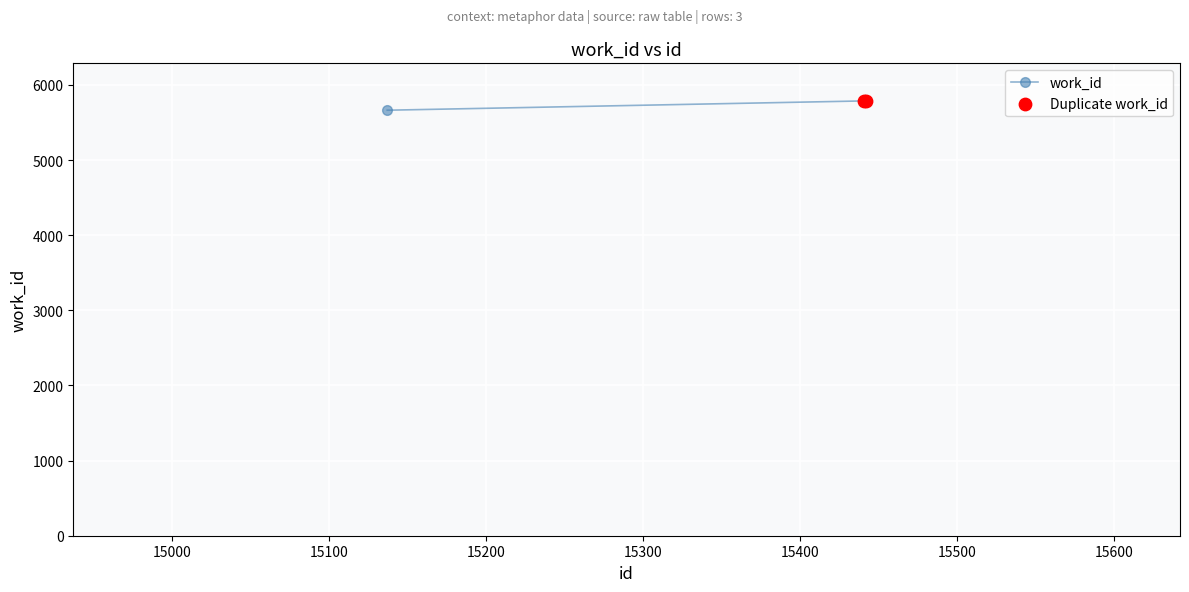

What is the maximum value shown in the chart?

5787